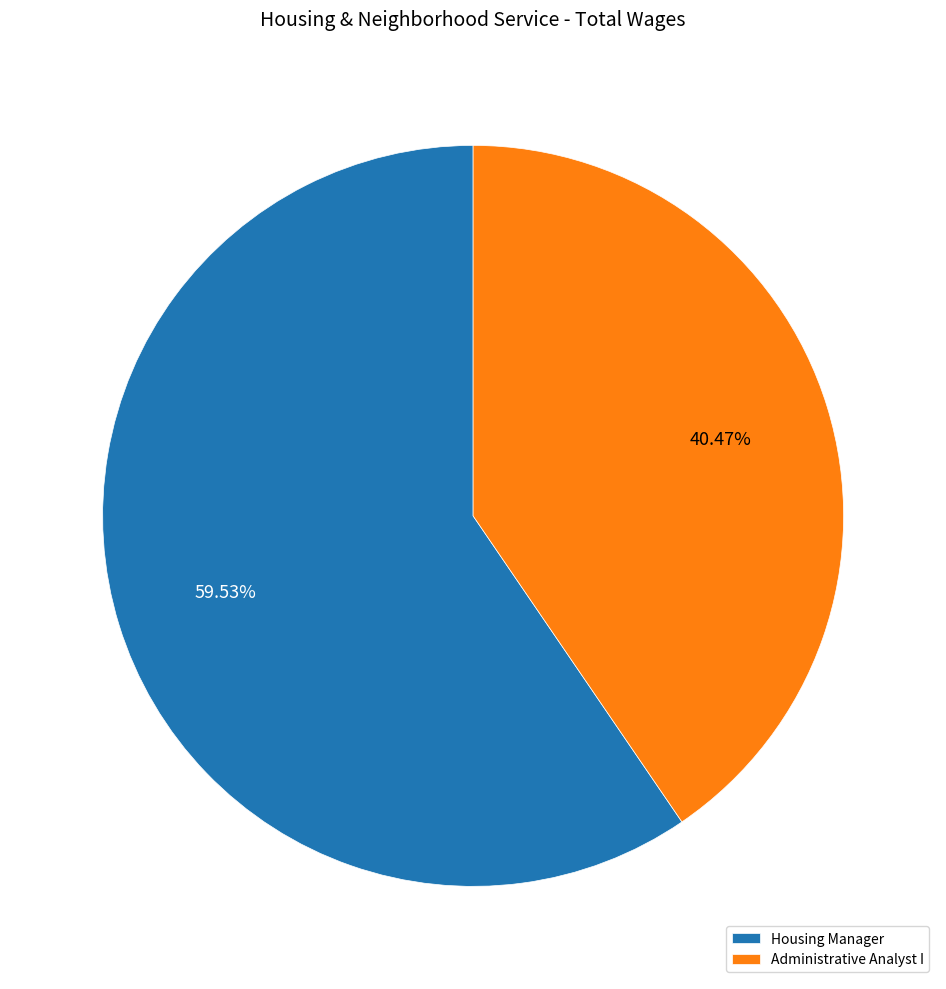

True or false: Administrative Analyst I accounts for 54% of the total.

False